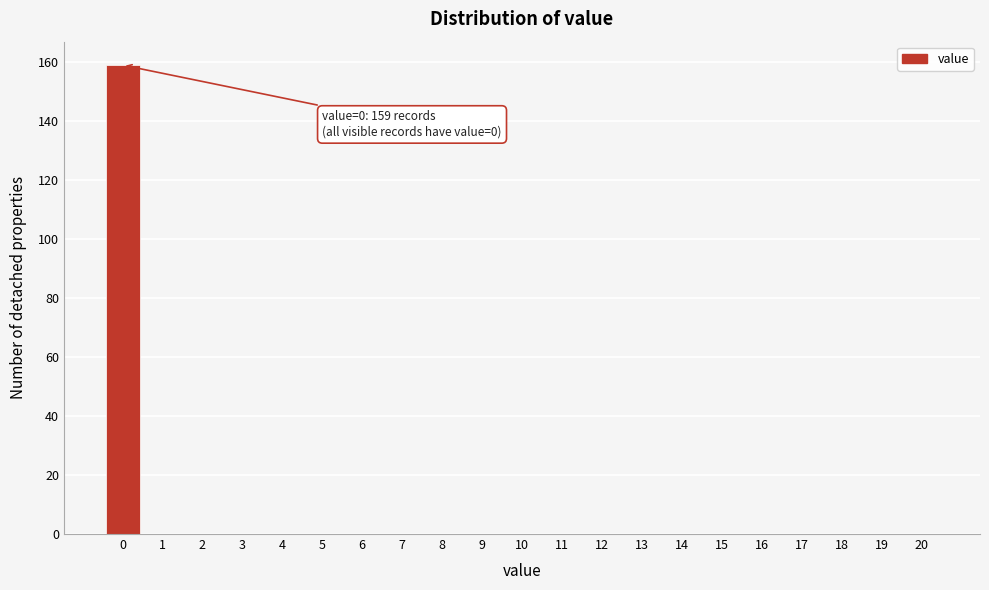

Reading right to left, what are all the values shown in this chart?

20=0	19=0	18=0	17=0	16=0	15=0	14=0	13=0	12=0	11=0	10=0	9=0	8=0	7=0	6=0	5=0	4=0	3=0	2=0	1=0	0=159